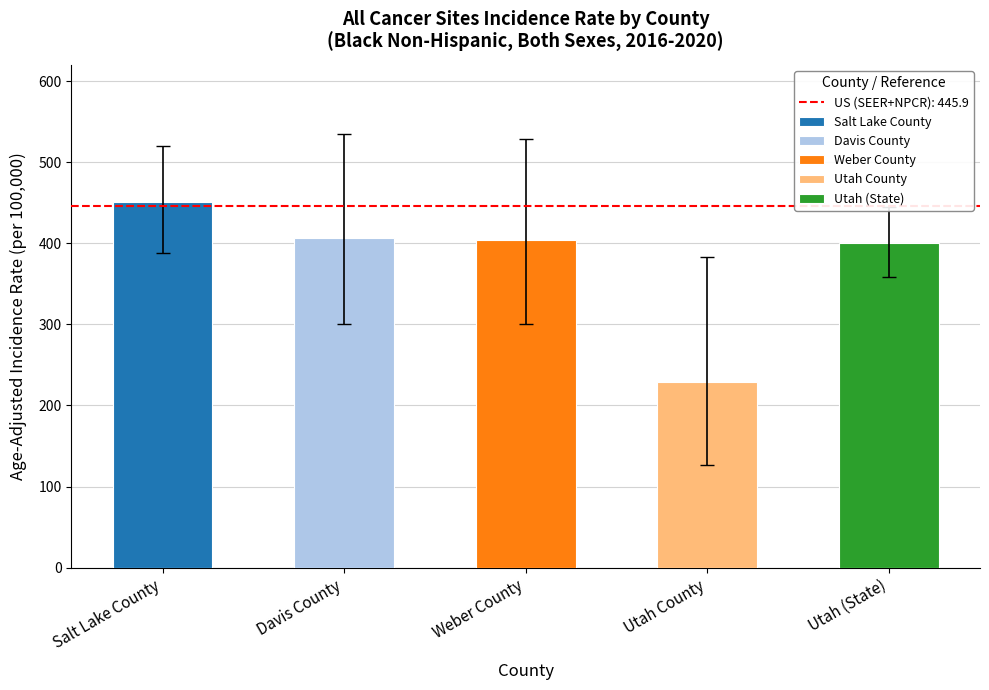

At which label does Age-Adjusted Rate reach its minimum?

Utah County